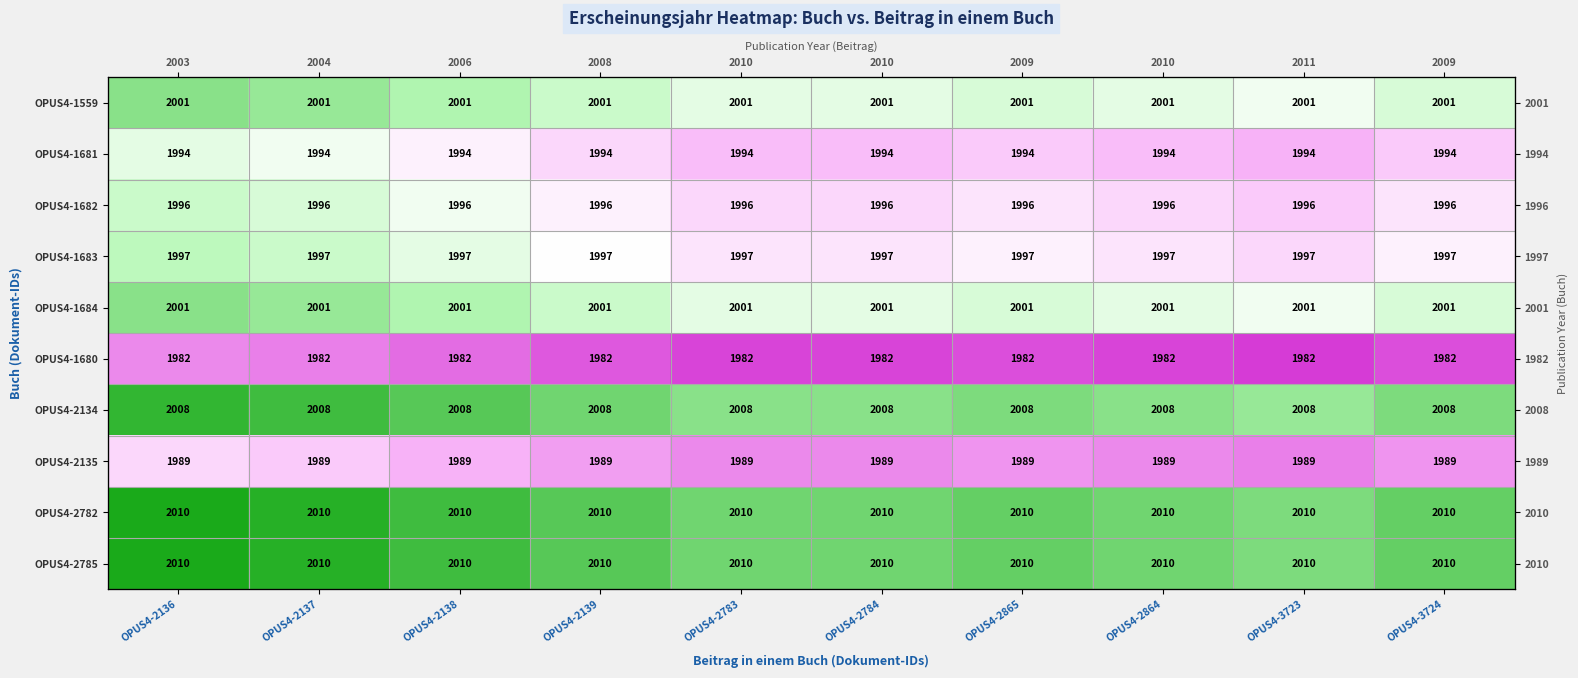

List the labels in order of OPUS4-1684 value, smallest first.

OPUS4-3723, OPUS4-2783, OPUS4-2784, OPUS4-2864, OPUS4-2865, OPUS4-3724, OPUS4-2139, OPUS4-2138, OPUS4-2137, OPUS4-2136